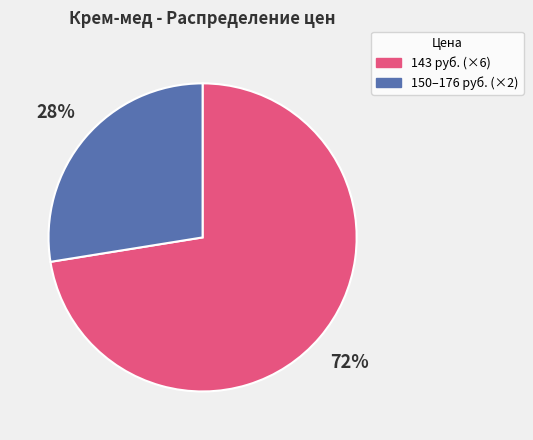

Does any single category account for the majority?

Yes